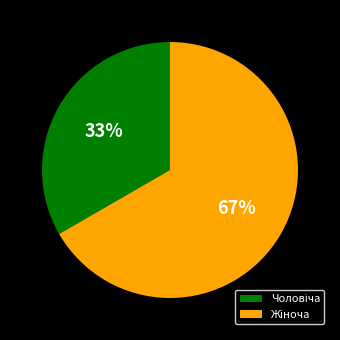

Is there a majority slice in this chart?

Yes